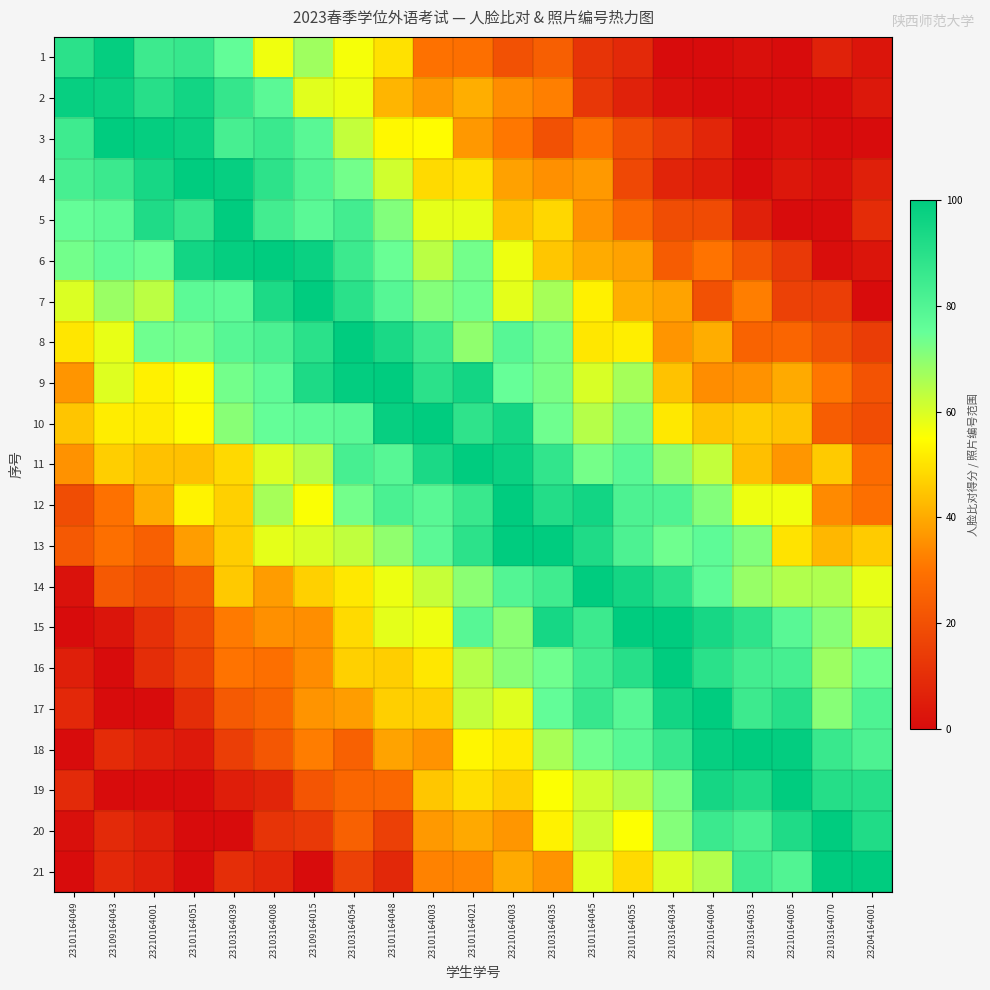

Reading left to right, what are all the values shown in this chart?

1: 23101164049=89.3	23109164043=98.5	23210164001=84.8	23101164051=86.2	23103164039=75.9	23103164008=56.9	23109164015=67.5	23103164054=56.2	23101164048=49.7	23101164003=29.6	23101164021=29.0	23210164003=20.4	23103164035=24.5	23101164045=11.9	23101164055=8.5	23103164034=0.0	23210164004=0.0	23103164053=1.1	23210164005=0.0	23103164070=6.6	23204164001=2.6
2: 23101164049=98.2	23109164043=97.2	23210164001=90.1	23101164051=95.4	23103164039=86.9	23103164008=77.6	23109164015=58.9	23103164054=57.3	23101164048=41.9	23101164003=37.1	23101164021=40.7	23210164003=34.9	23103164035=32.4	23101164045=12.5	23101164055=6.4	23103164034=1.4	23210164004=0.0	23103164053=0.0	23210164005=0.0	23103164070=0.0	23204164001=3.4
3: 23101164049=84.7	23109164043=99.7	23210164001=98.6	23101164051=97.0	23103164039=82.2	23103164008=85.6	23109164015=78.1	23103164054=62.7	23101164048=53.8	23101164003=54.6	23101164021=36.8	23210164003=31.0	23103164035=20.1	23101164045=28.7	23101164055=19.3	23103164034=13.1	23210164004=7.6	23103164053=0.0	23210164005=1.4	23103164070=0.0	23204164001=0.0
4: 23101164049=82.4	23109164043=85.4	23210164001=94.3	23101164051=100.0	23103164039=98.3	23103164008=88.7	23109164015=80.1	23103164054=73.2	23101164048=61.1	23101164003=48.6	23101164021=49.7	23210164003=38.3	23103164035=35.2	23101164045=37.1	23101164055=17.7	23103164034=7.2	23210164004=4.6	23103164053=0.0	23210164005=3.2	23103164070=1.1	23204164001=5.7
5: 23101164049=75.3	23109164043=77.1	23210164001=92.3	23101164051=86.3	23103164039=100.0	23103164008=83.5	23109164015=77.8	23103164054=83.4	23101164048=71.2	23101164003=58.2	23101164021=58.0	23210164003=44.0	23103164035=47.9	23101164045=35.9	23101164055=27.6	23103164034=19.0	23210164004=18.6	23103164053=6.2	23210164005=0.0	23103164070=0.0	23204164001=9.2
6: 23101164049=73.2	23109164043=76.0	23210164001=74.3	23101164051=95.4	23103164039=98.6	23103164008=100.0	23109164015=97.3	23103164054=85.0	23101164048=74.4	23101164003=63.9	23101164021=73.1	23210164003=57.1	23103164035=45.0	23101164045=40.1	23101164055=38.6	23103164034=23.5	23210164004=30.1	23103164053=21.2	23210164005=13.4	23103164070=0.6	23204164001=2.5
7: 23101164049=59.7	23109164043=68.0	23210164001=63.7	23101164051=77.3	23103164039=76.8	23103164008=92.9	23109164015=100.0	23103164054=89.6	23101164048=78.9	23101164003=71.1	23101164021=73.8	23210164003=58.4	23103164035=66.5	23101164045=52.6	23101164055=40.9	23103164034=38.8	23210164004=20.5	23103164053=32.2	23210164005=15.6	23103164070=14.7	23204164001=0.0
8: 23101164049=50.7	23109164043=57.8	23210164001=73.8	23101164051=73.4	23103164039=78.5	23103164008=81.3	23109164015=89.6	23103164054=100.0	23101164048=93.4	23101164003=84.8	23101164021=69.4	23210164003=78.5	23103164035=72.9	23101164045=50.8	23101164055=52.1	23103164034=36.2	23210164004=40.4	23103164053=25.6	23210164005=26.2	23103164070=20.5	23204164001=14.4
9: 23101164049=36.2	23109164043=59.3	23210164001=52.6	23101164051=55.7	23103164039=73.1	23103164008=76.4	23109164015=92.6	23103164054=99.2	23101164048=100.0	23101164003=89.3	23101164021=95.1	23210164003=74.8	23103164035=72.3	23101164045=60.1	23101164055=66.7	23103164034=44.3	23210164004=34.9	23103164053=35.7	23210164005=39.8	23103164070=30.8	23204164001=21.0
10: 23101164049=44.8	23109164043=51.9	23210164001=51.4	23101164051=54.3	23103164039=70.4	23103164008=75.2	23109164015=76.5	23103164054=77.9	23101164048=97.9	23101164003=100.0	23101164021=88.2	23210164003=94.7	23103164035=73.8	23101164045=64.5	23101164055=71.6	23103164034=51.1	23210164004=44.6	23103164053=46.0	23210164005=44.5	23103164070=23.9	23204164001=19.2
11: 23101164049=35.5	23109164043=46.4	23210164001=44.0	23101164051=43.9	23103164039=48.3	23103164008=59.6	23109164015=64.6	23103164054=82.6	23101164048=78.4	23101164003=93.1	23101164021=100.0	23210164003=96.9	23103164035=87.6	23101164045=73.0	23101164055=78.1	23103164034=69.3	23210164004=62.8	23103164053=43.6	23210164005=36.5	23103164070=45.6	23204164001=28.0
12: 23101164049=19.0	23109164043=29.8	23210164001=40.3	23101164051=53.1	23103164039=46.7	23103164008=66.5	23109164015=55.5	23103164054=73.1	23101164048=81.7	23101164003=78.1	23101164021=85.8	23210164003=100.0	23103164035=91.4	23101164045=95.3	23101164055=80.9	23103164034=80.7	23210164004=71.1	23103164053=57.3	23210164005=56.7	23103164070=34.4	23204164001=29.2
13: 23101164049=22.6	23109164043=28.9	23210164001=24.7	23101164051=37.6	23103164039=46.1	23103164008=58.4	23109164015=60.1	23103164054=63.3	23101164048=69.5	23101164003=77.5	23101164021=89.0	23210164003=100.0	23103164035=100.0	23101164045=92.1	23101164055=81.0	23103164034=73.7	23210164004=76.9	23103164053=71.3	23210164005=50.1	23103164070=42.3	23204164001=45.9
14: 23101164049=1.9	23109164043=22.5	23210164001=19.2	23101164051=22.9	23103164039=45.4	23103164008=37.3	23109164015=46.7	23103164054=51.1	23101164048=57.3	23101164003=62.4	23101164021=70.1	23210164003=79.5	23103164035=84.1	23101164045=100.0	23101164055=94.8	23103164034=89.6	23210164004=76.9	23103164053=68.4	23210164005=65.1	23103164070=65.5	23204164001=58.0
15: 23101164049=0.0	23109164043=2.6	23210164001=10.7	23101164051=18.0	23103164039=31.4	23103164008=35.3	23109164015=35.0	23103164054=48.5	23101164048=58.5	23101164003=57.0	23101164021=78.7	23210164003=70.0	23103164035=94.5	23101164045=85.0	23101164055=100.0	23103164034=99.9	23210164004=94.1	23103164053=88.6	23210164005=78.0	23103164070=70.6	23204164001=60.8
16: 23101164049=5.6	23109164043=0.0	23210164001=9.7	23101164051=16.3	23103164039=30.2	23103164008=29.3	23109164015=34.7	23103164054=46.8	23101164048=46.3	23101164003=50.8	23101164021=64.6	23210164003=70.3	23103164035=73.7	23101164045=83.4	23101164055=90.3	23103164034=100.0	23210164004=89.5	23103164053=83.6	23210164005=82.7	23103164070=67.9	23204164001=74.0
17: 23101164049=8.3	23109164043=0.0	23210164001=0.0	23101164051=9.7	23103164039=23.0	23103164008=26.1	23109164015=36.1	23103164054=37.7	23101164048=46.7	23101164003=46.8	23101164021=62.7	23210164003=59.0	23103164035=75.9	23101164045=86.2	23101164055=78.6	23103164034=95.3	23210164004=100.0	23103164053=84.9	23210164005=90.5	23103164070=70.7	23204164001=80.7
18: 23101164049=0.0	23109164043=9.2	23210164001=6.0	23101164051=3.9	23103164039=14.7	23103164008=21.9	23109164015=31.9	23103164054=25.1	23101164048=38.8	23101164003=35.9	23101164021=53.3	23210164003=51.4	23103164035=66.3	23101164045=73.4	23101164055=78.3	23103164034=86.5	23210164004=98.3	23103164053=100.0	23210164005=99.0	23103164070=85.8	23204164001=81.0
19: 23101164049=8.6	23109164043=0.0	23210164001=0.0	23101164051=0.0	23103164039=5.2	23103164008=7.4	23109164015=21.5	23103164054=26.4	23101164048=26.7	23101164003=45.0	23101164021=49.3	23210164003=46.4	23103164035=55.3	23101164045=61.3	23101164055=65.2	23103164034=72.0	23210164004=94.7	23103164053=91.8	23210164005=100.0	23103164070=90.7	23204164001=90.6
20: 23101164049=1.1	23109164043=8.7	23210164001=5.6	23101164051=0.0	23103164039=0.0	23103164008=11.7	23109164015=13.4	23103164054=25.0	23101164048=15.4	23101164003=37.0	23101164021=39.7	23210164003=36.4	23103164035=52.8	23101164045=61.7	23101164055=55.2	23103164034=71.1	23210164004=85.5	23103164053=81.9	23210164005=92.2	23103164070=100.0	23204164001=91.8
21: 23101164049=0.0	23109164043=8.4	23210164001=5.6	23101164051=0.0	23103164039=9.9	23103164008=7.6	23109164015=0.0	23103164054=15.7	23101164048=8.1	23101164003=33.0	23101164021=33.3	23210164003=40.0	23103164035=35.8	23101164045=58.9	23101164055=48.6	23103164034=59.8	23210164004=64.9	23103164053=84.5	23210164005=80.0	23103164070=100.0	23204164001=100.0